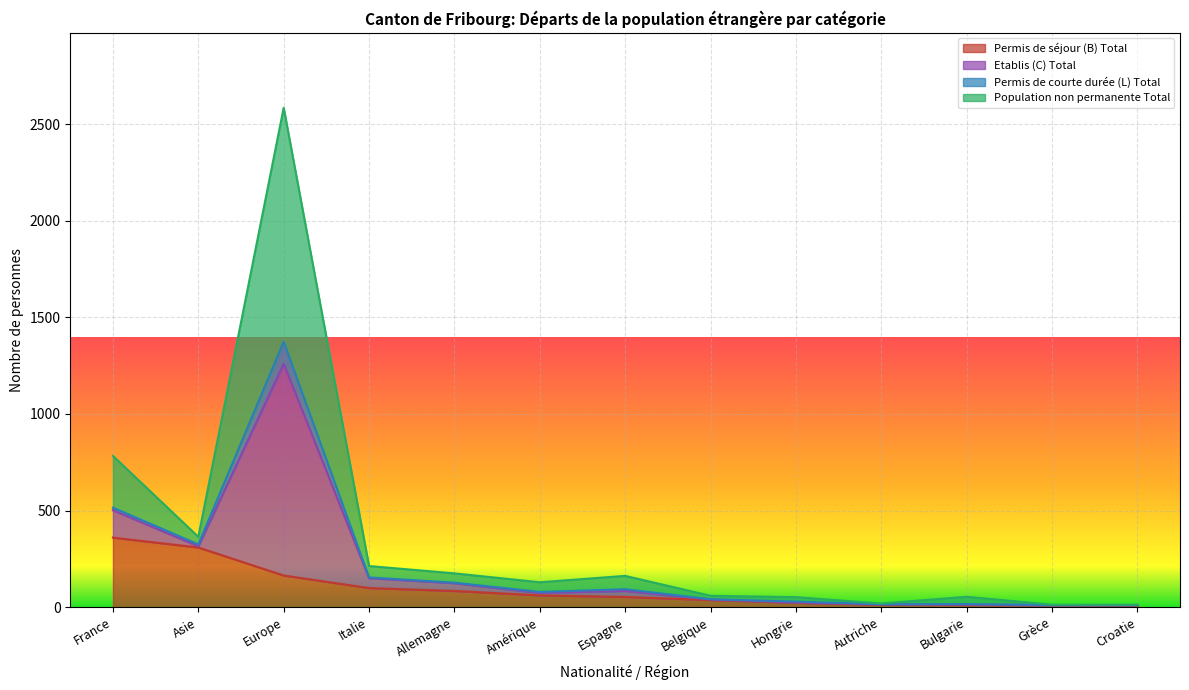

Where does the Etablis (C) Total series first go above 129?

France